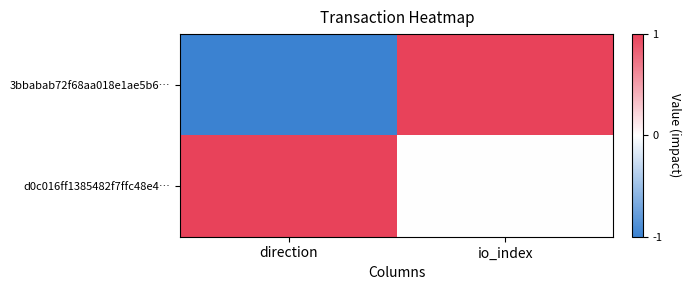

Which series has the largest total across all categories?

d0c016ff1385482f7ffc48e4…